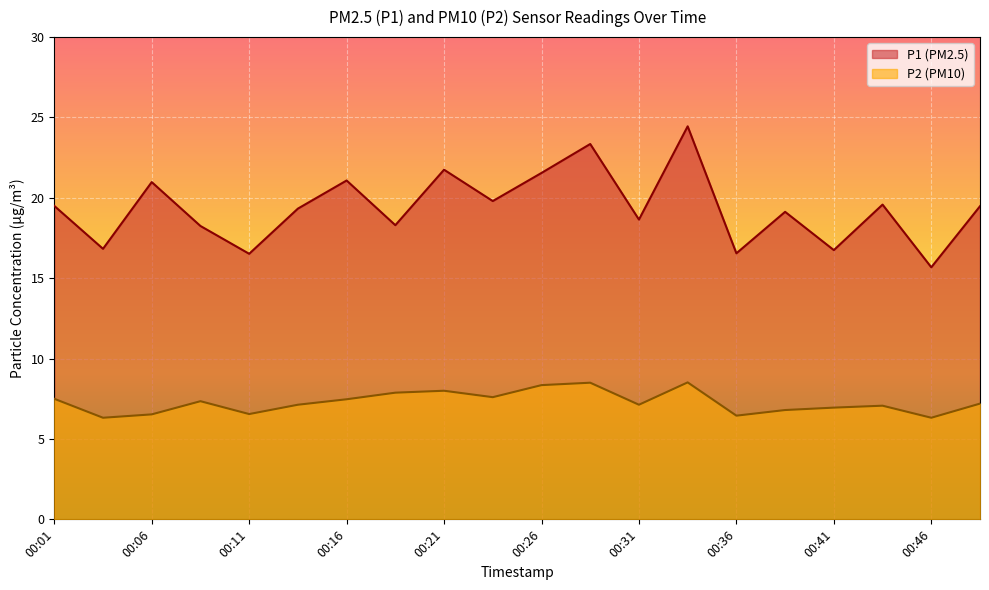

Which series has the widest spread of values?

P1 (PM2.5)